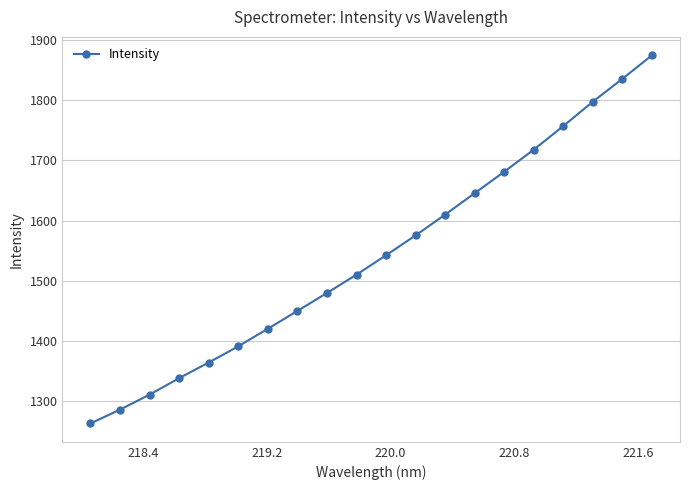

What is the value of the 8th point from the left?

1450.0